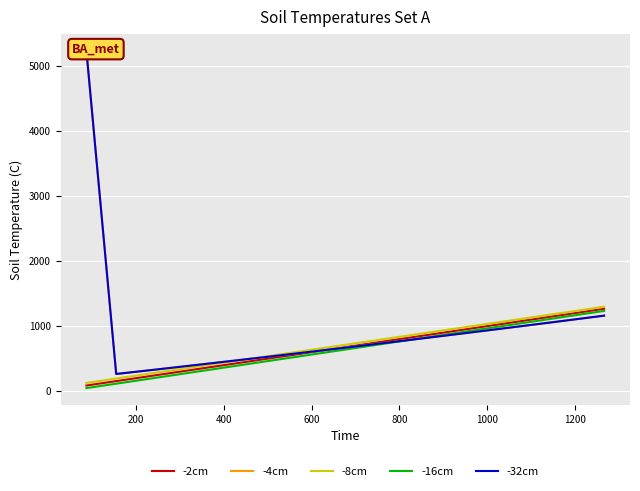

True or false: -32cm and -4cm intersect in this chart.

False